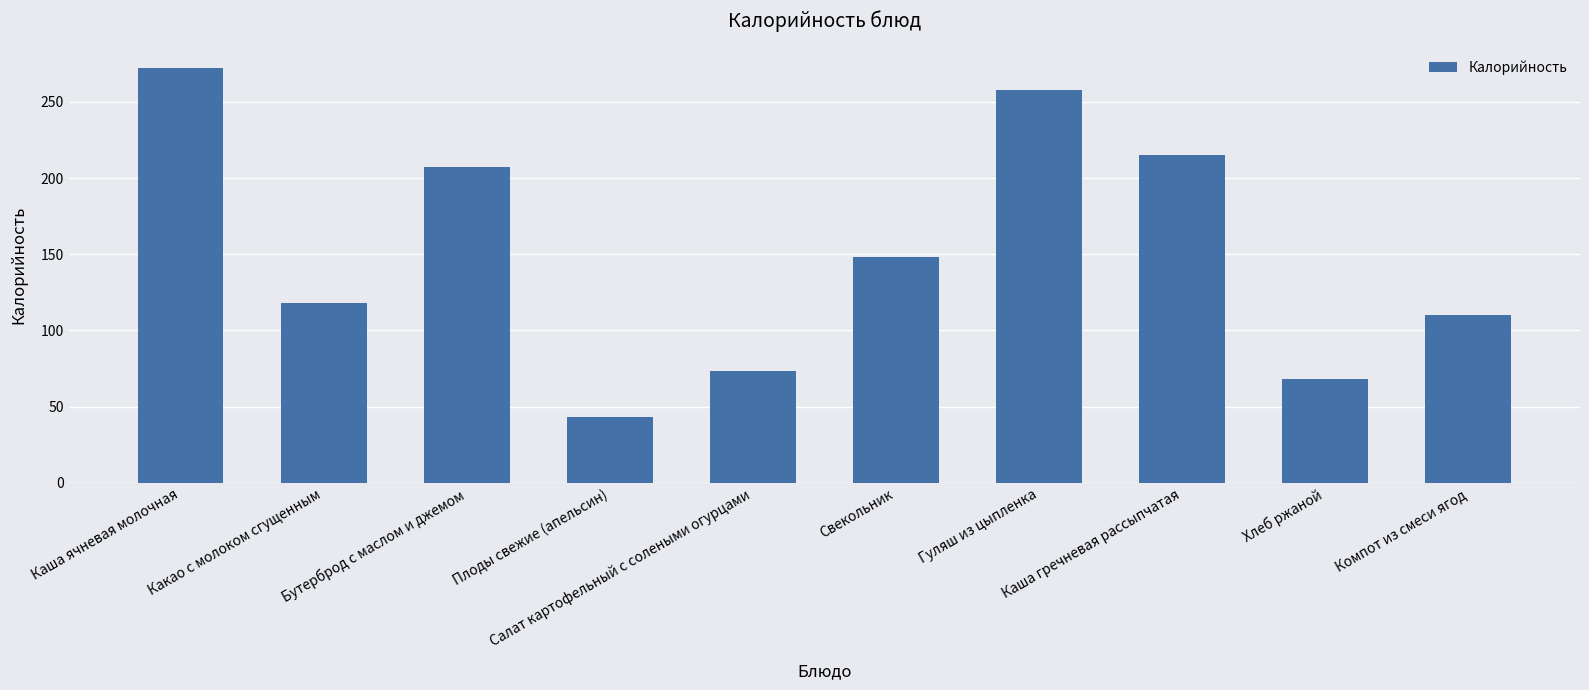

Reading left to right, what are all the values shown in this chart?

271.9	118.2	207.5	43.0	73.7	148.3	257.9	215.3	68.3	110.0